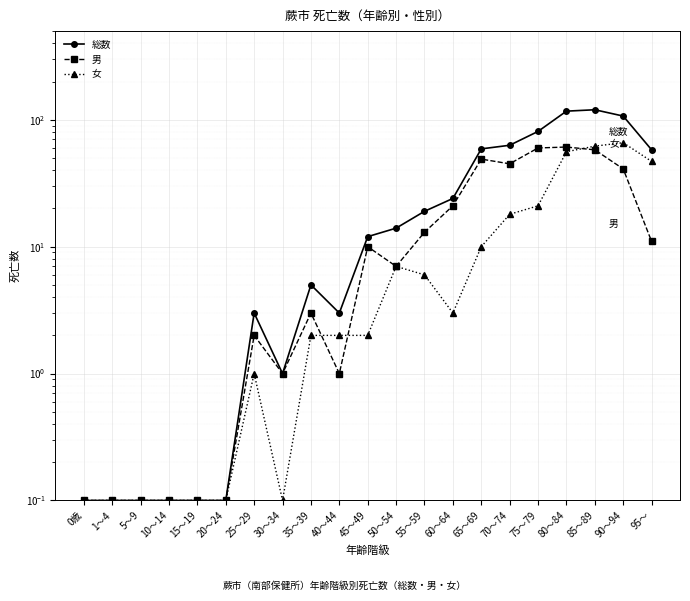

What is the difference between the 女 values at 95～ and 90～94?

19.0